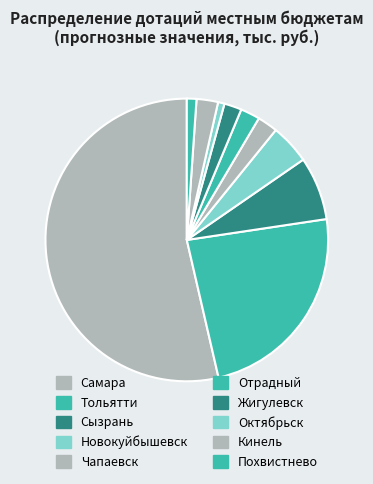

Which category has the biggest portion of the pie?

Самара